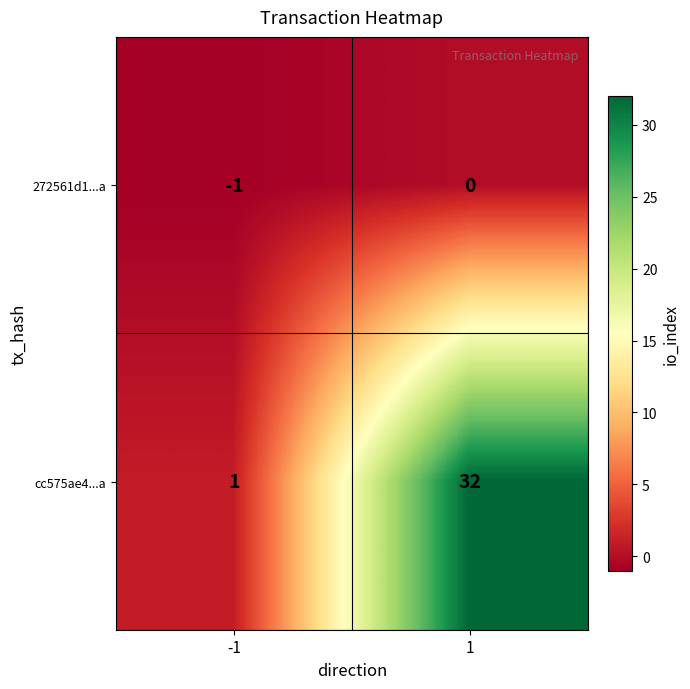

Rank the series at -1 from highest to lowest value.

cc575ae4...a, 272561d1...a